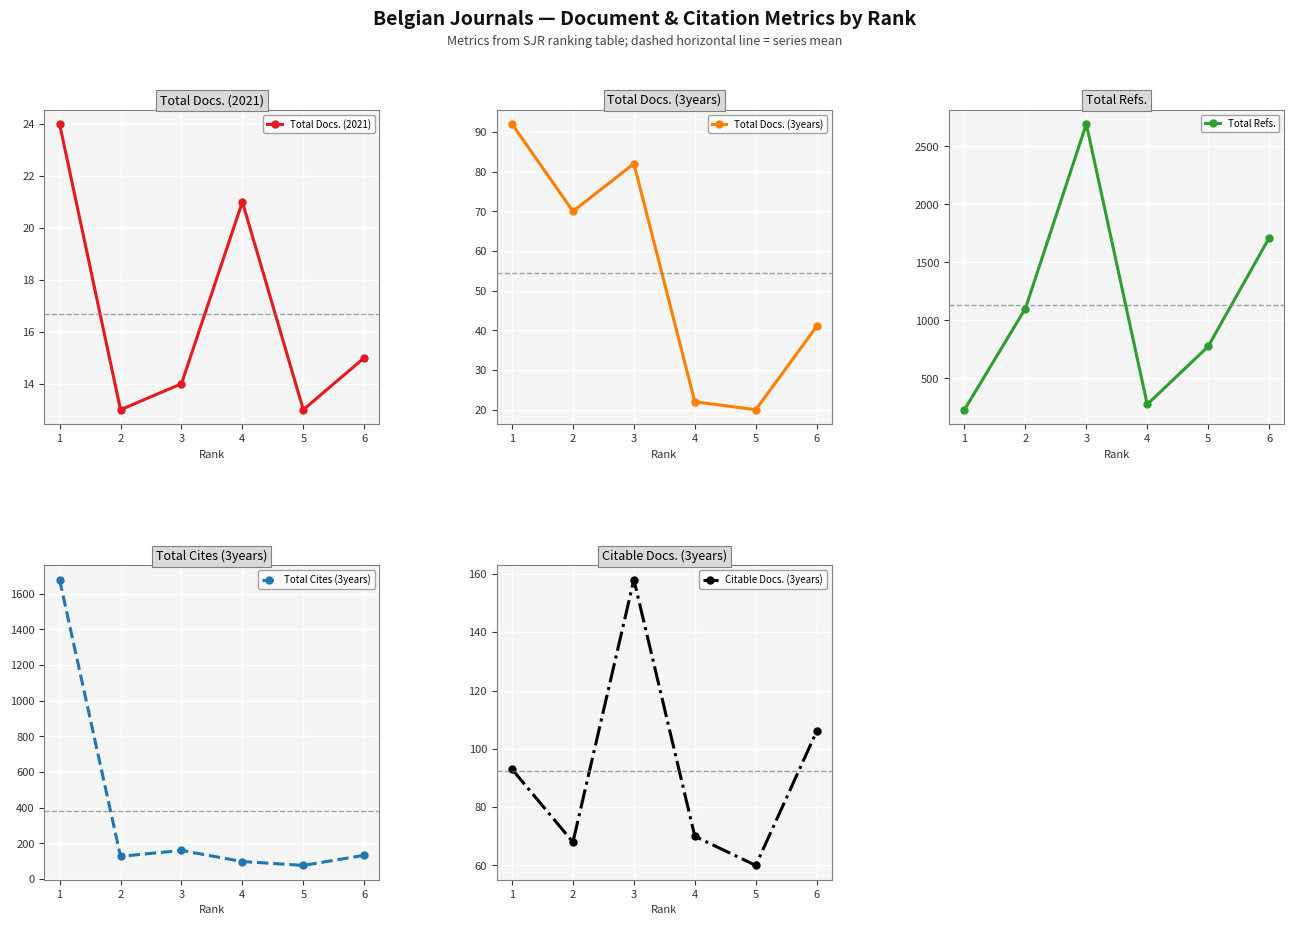

What is the value of the Total Docs. (3years) point at the 6th from the left?

41